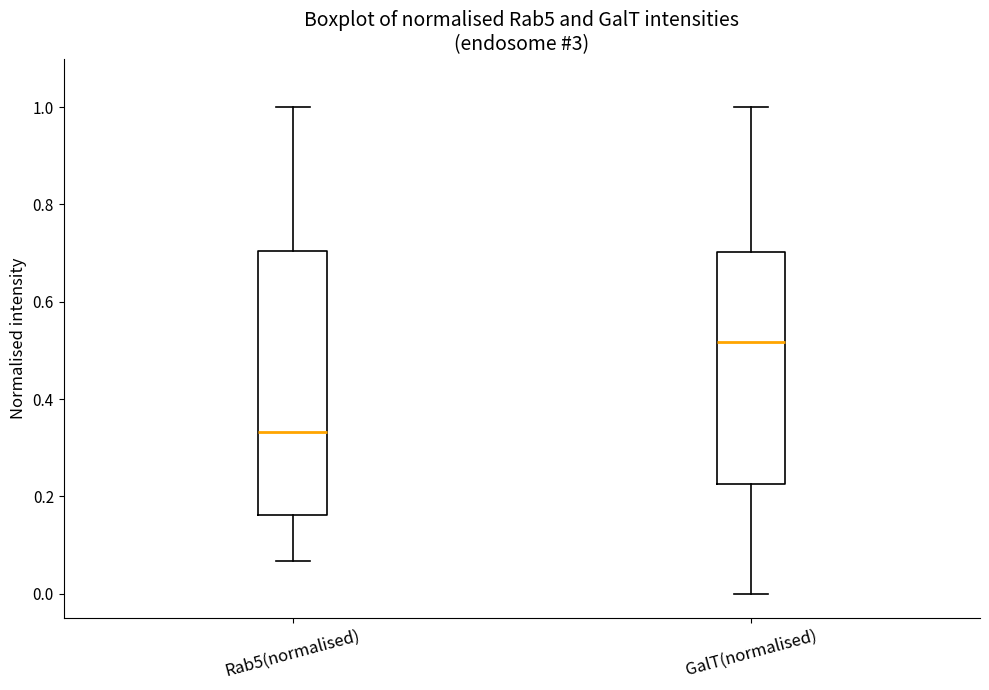

Comparing the boxes themselves (not the whiskers), which one is the tallest?

Rab5(normalised)